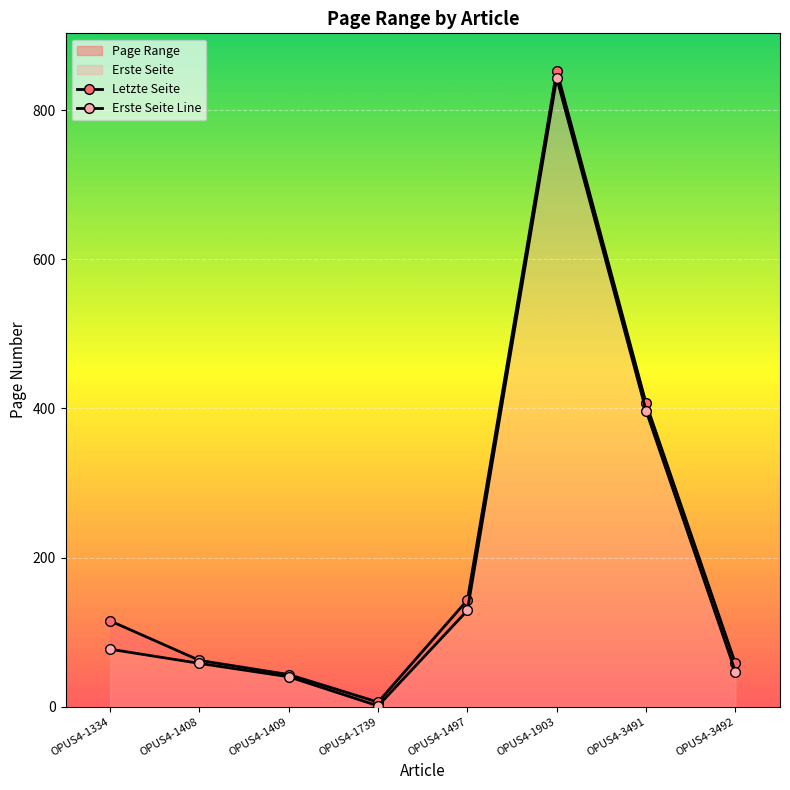

What position from the right is OPUS4-1409?

6